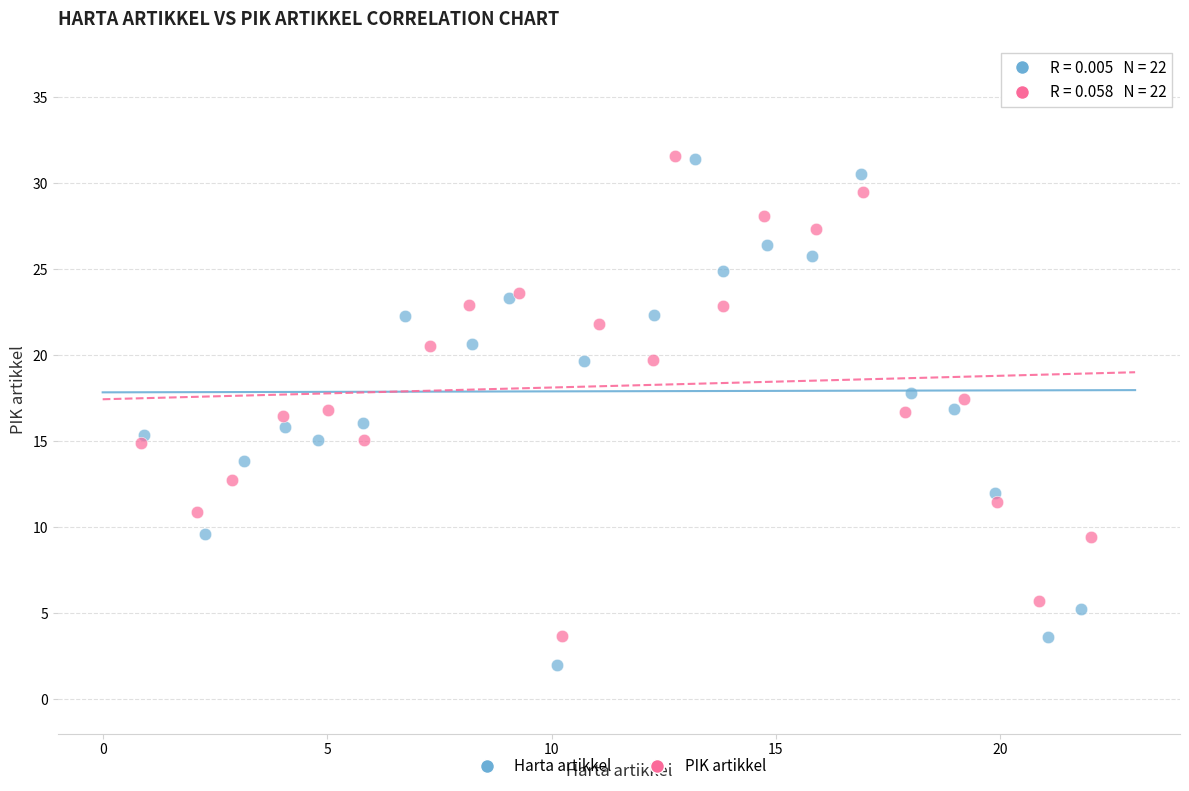

What are all the series names shown in the legend?

Harta artikkel, PIK artikkel